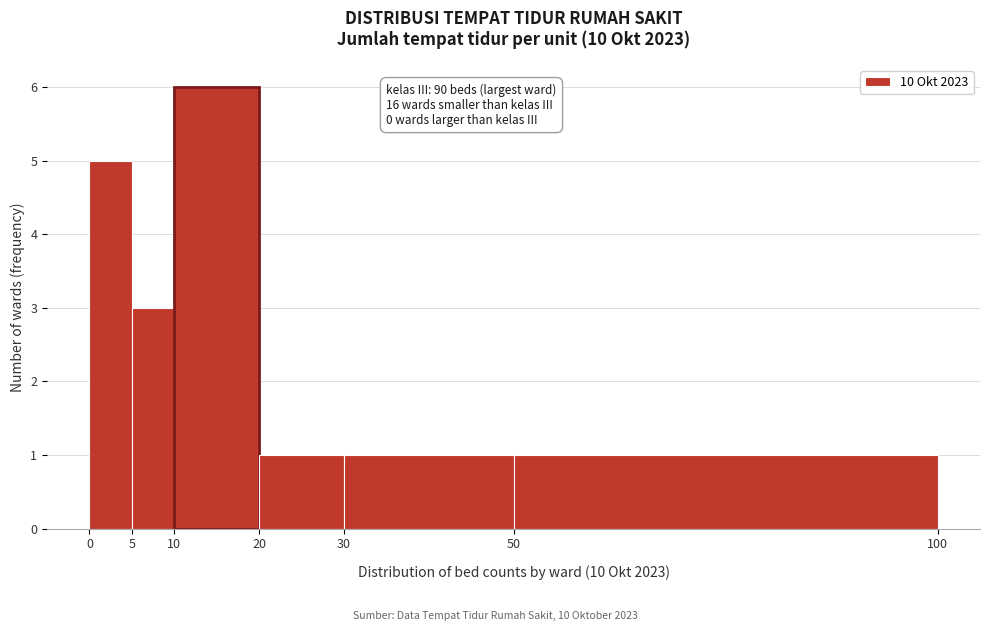

Which range on the x-axis has the tallest bar?

10 to 20